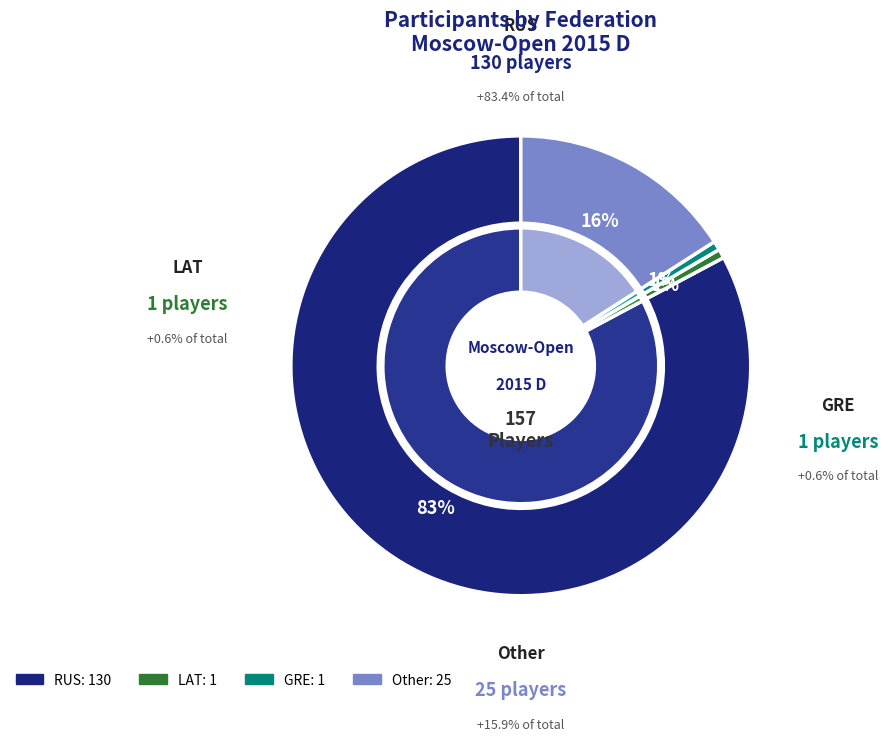

To the nearest percent, what portion does GRE represent?

1%